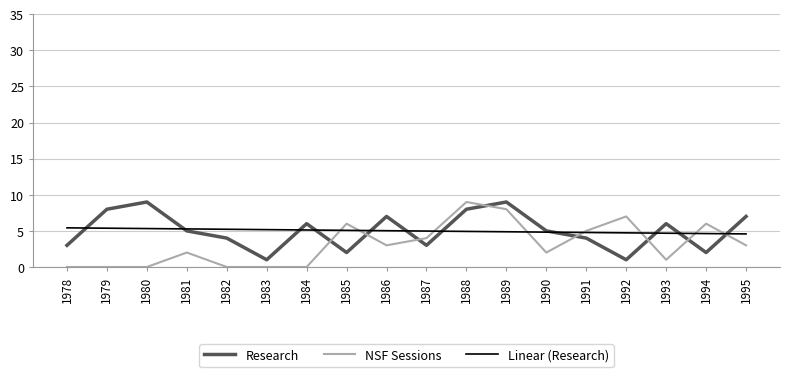

What is the greatest value displayed?

9.0